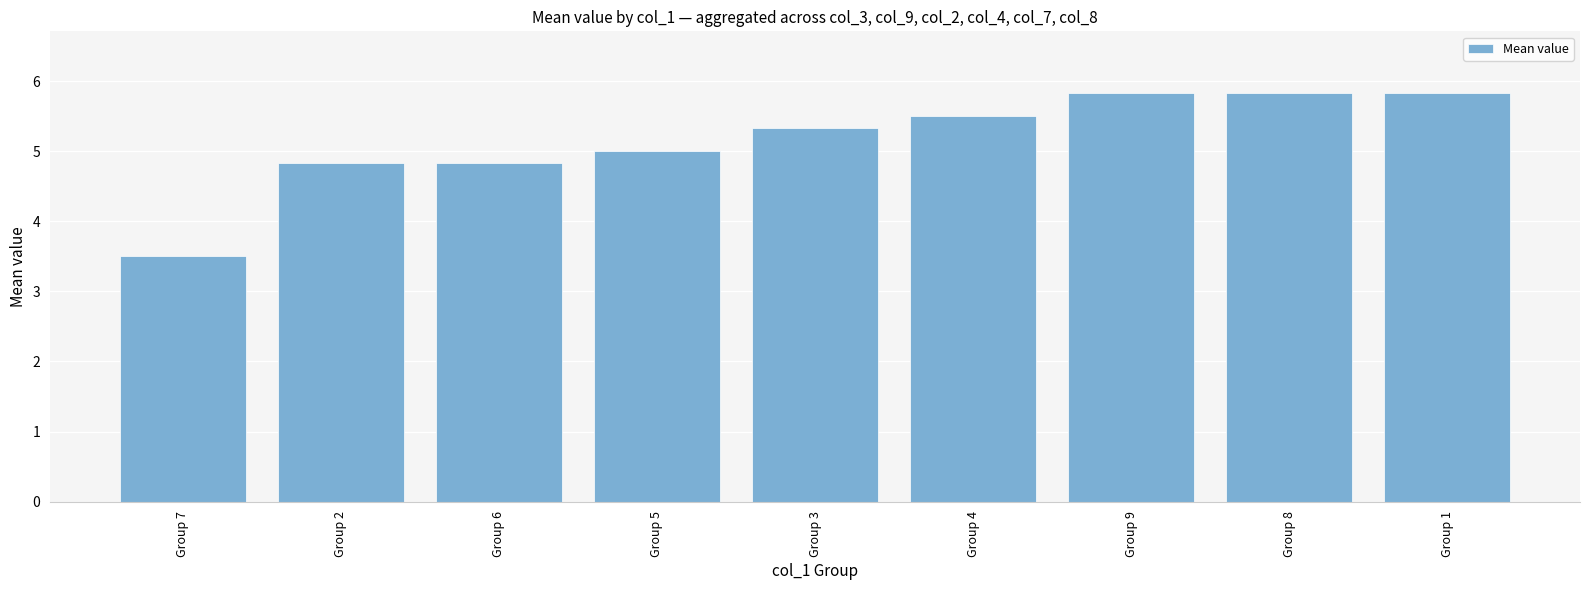

What is the label of the 9th bar from the left?

Group 1